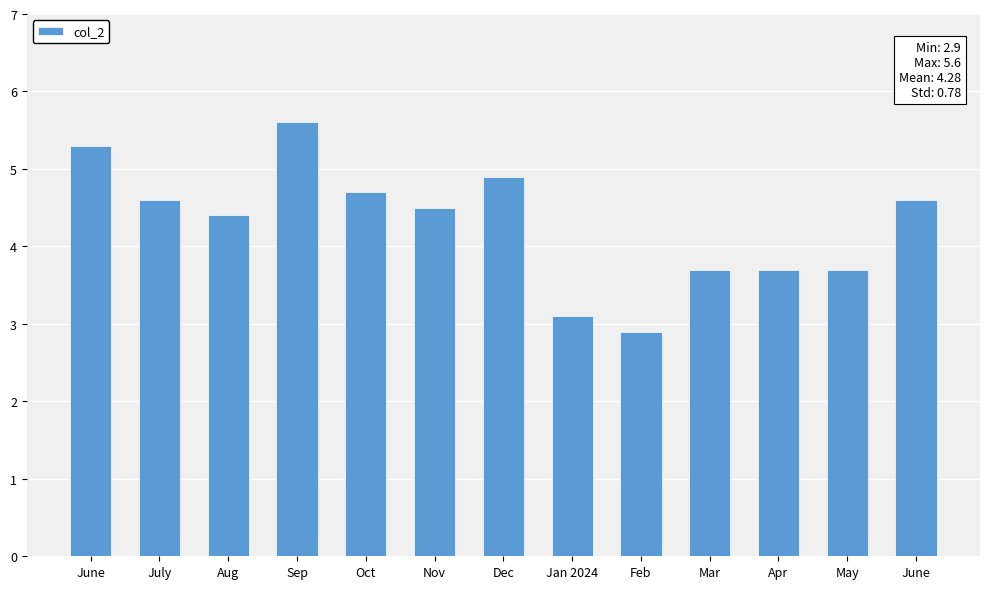

Reading right to left, extract all data points from this chart.

June=4.6	May=3.7	Apr=3.7	Mar=3.7	Feb=2.9	Jan 2024=3.1	Dec=4.9	Nov=4.5	Oct=4.7	Sep=5.6	Aug=4.4	July=4.6	June=5.3